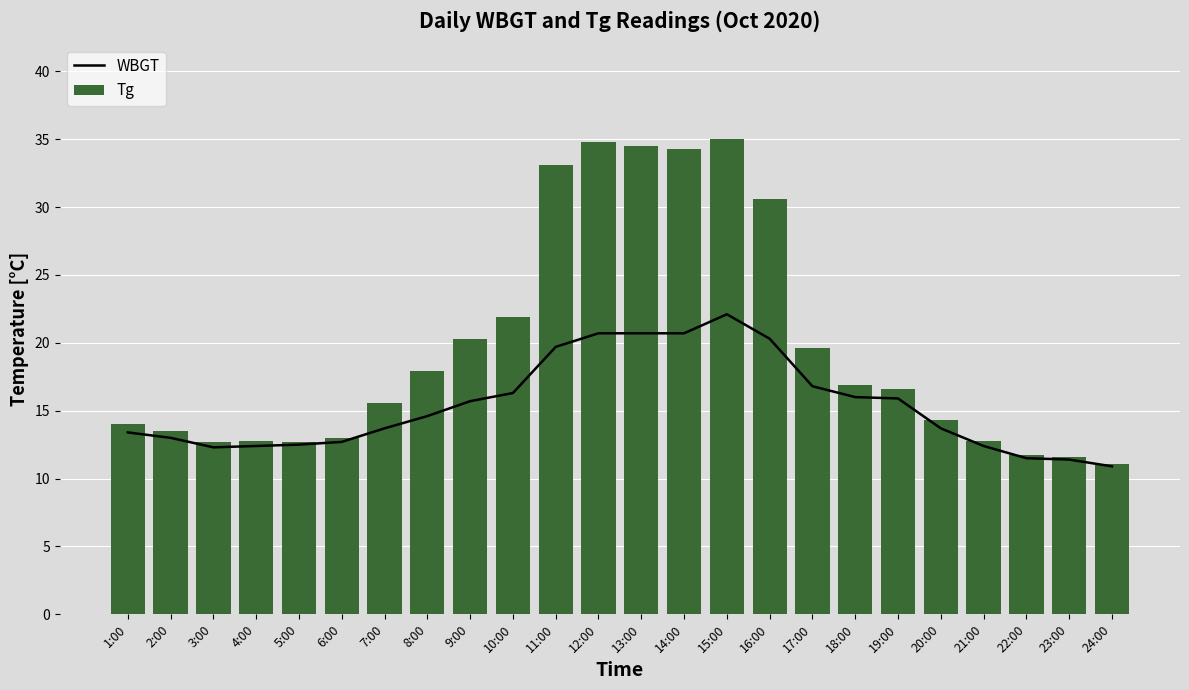

What value does the Tg series have at 4:00?

12.8